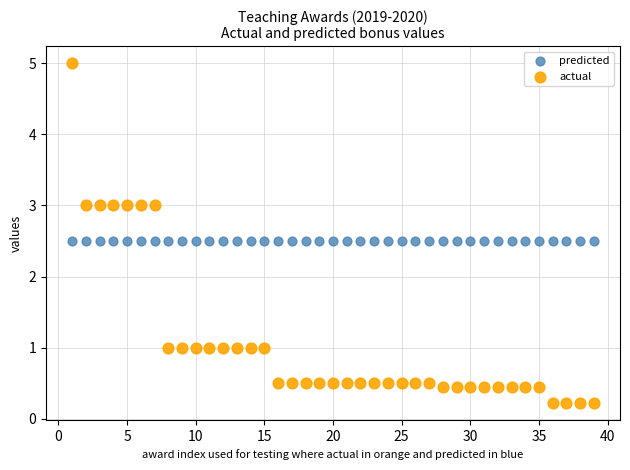

Which series reaches the minimum Y coordinate?

actual